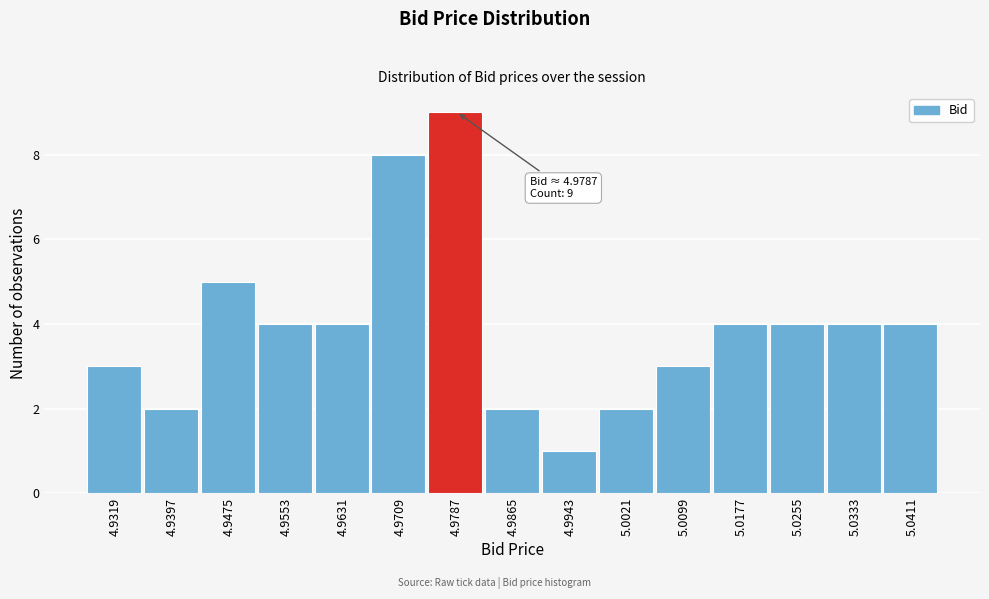

Which range on the x-axis has the tallest bar?

4.975 to 4.983